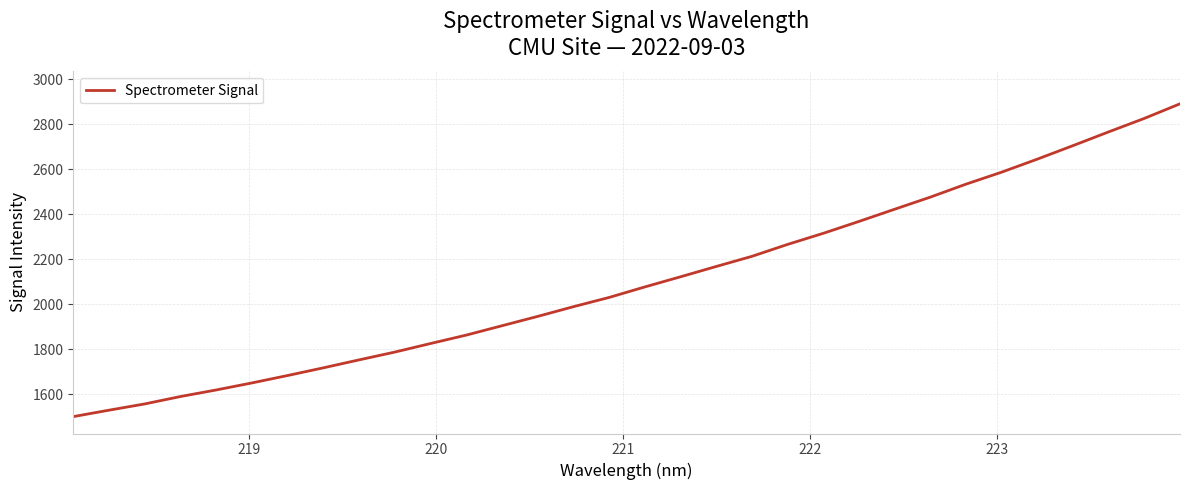

Count the number of categories in the chart.

32